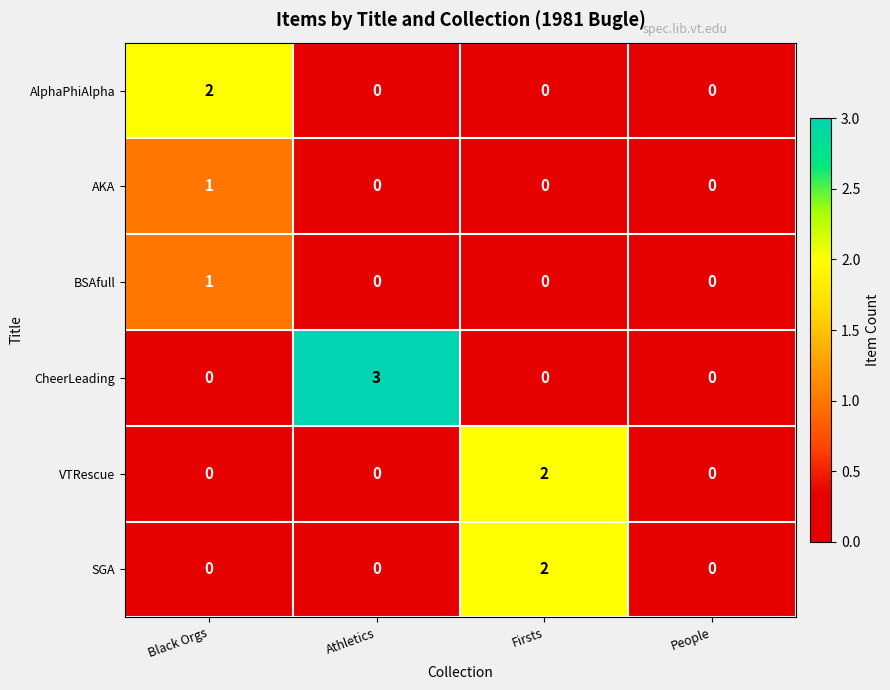

Which series has the largest range (max minus min)?

CheerLeading